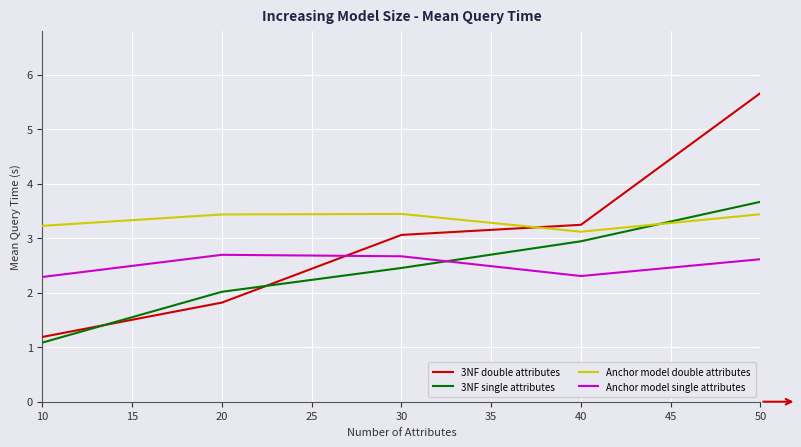

What is the average value of the 3NF single attributes series?

2.4